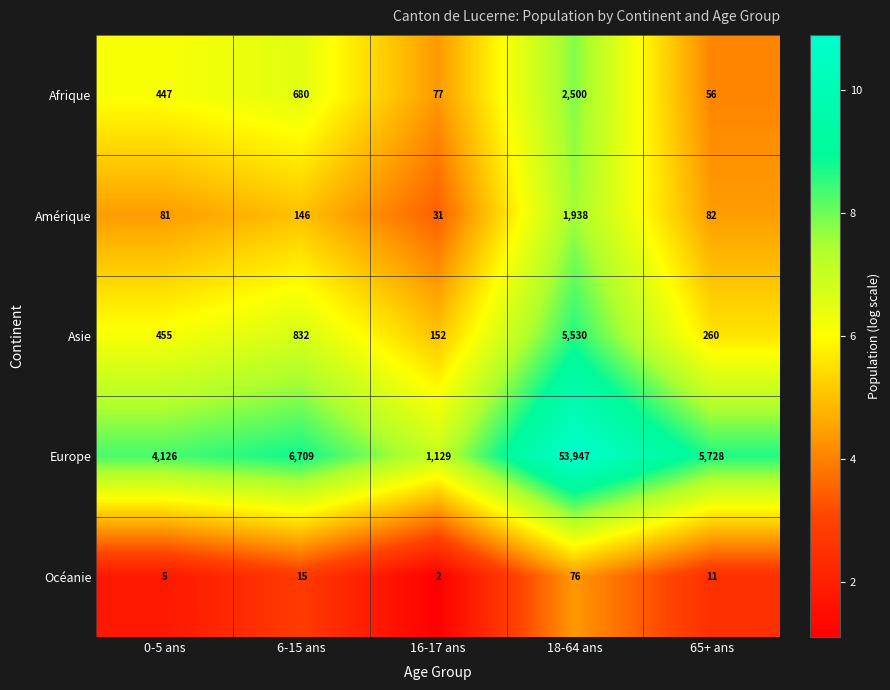

Reading left to right, list all the values displayed in this chart.

Afrique: 447	680	77	2500	56
Amérique: 81	146	31	1938	82
Asie: 455	832	152	5530	260
Europe: 4126	6709	1129	53947	5728
Océanie: 5	15	2	76	11